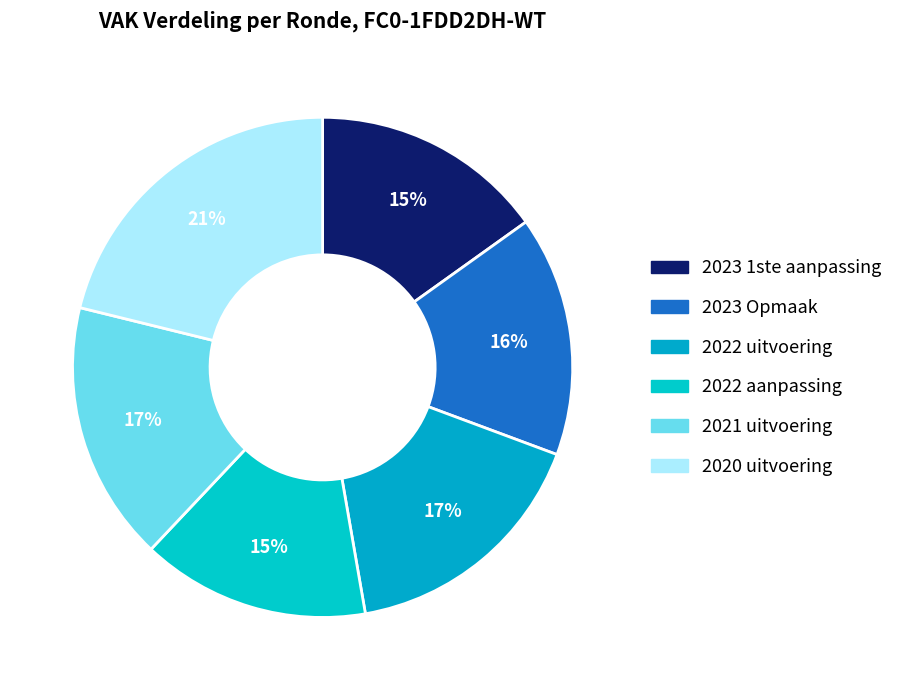

Which category has the biggest portion of the pie?

2020 uitvoering